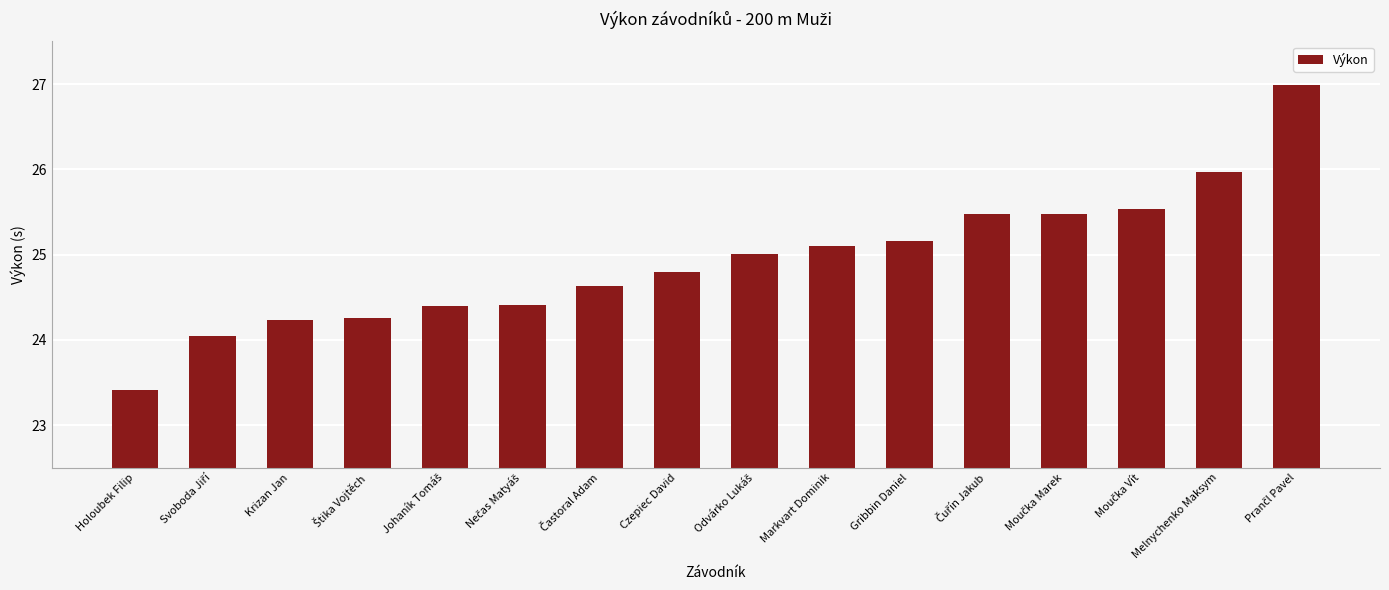

True or false: the data shows 43.5 at Markvart Dominik.

False